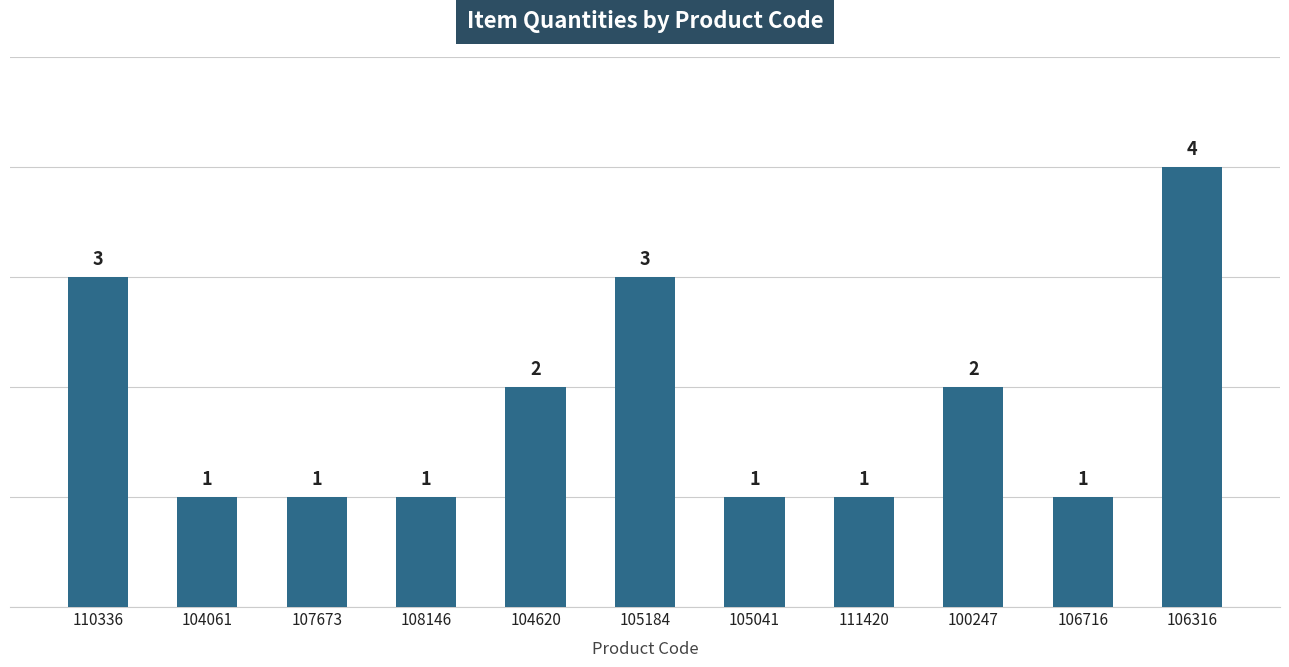

Reading right to left, transcribe all the data shown in this chart.

4	1	2	1	1	3	2	1	1	1	3